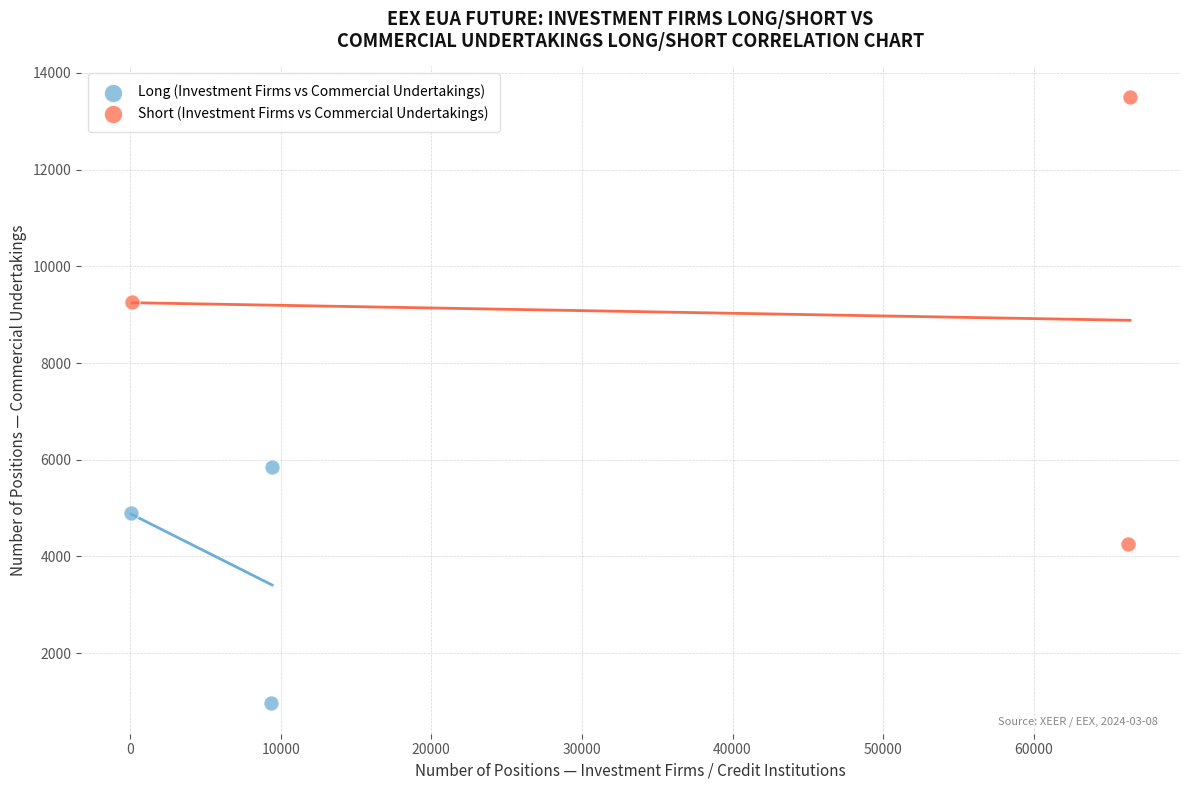

Which series has the widest spread of Y values?

Short (Investment Firms vs Commercial Undertakings)